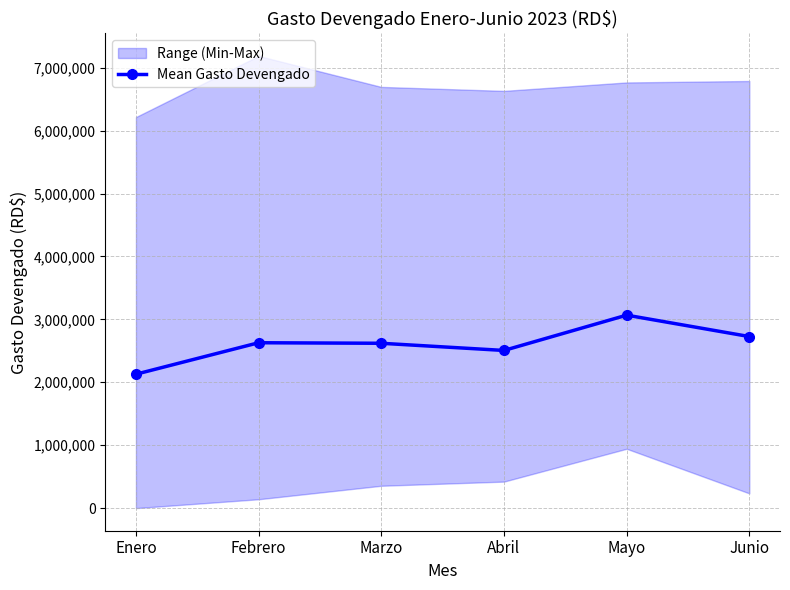

Does the chart have visible grid lines?

Yes